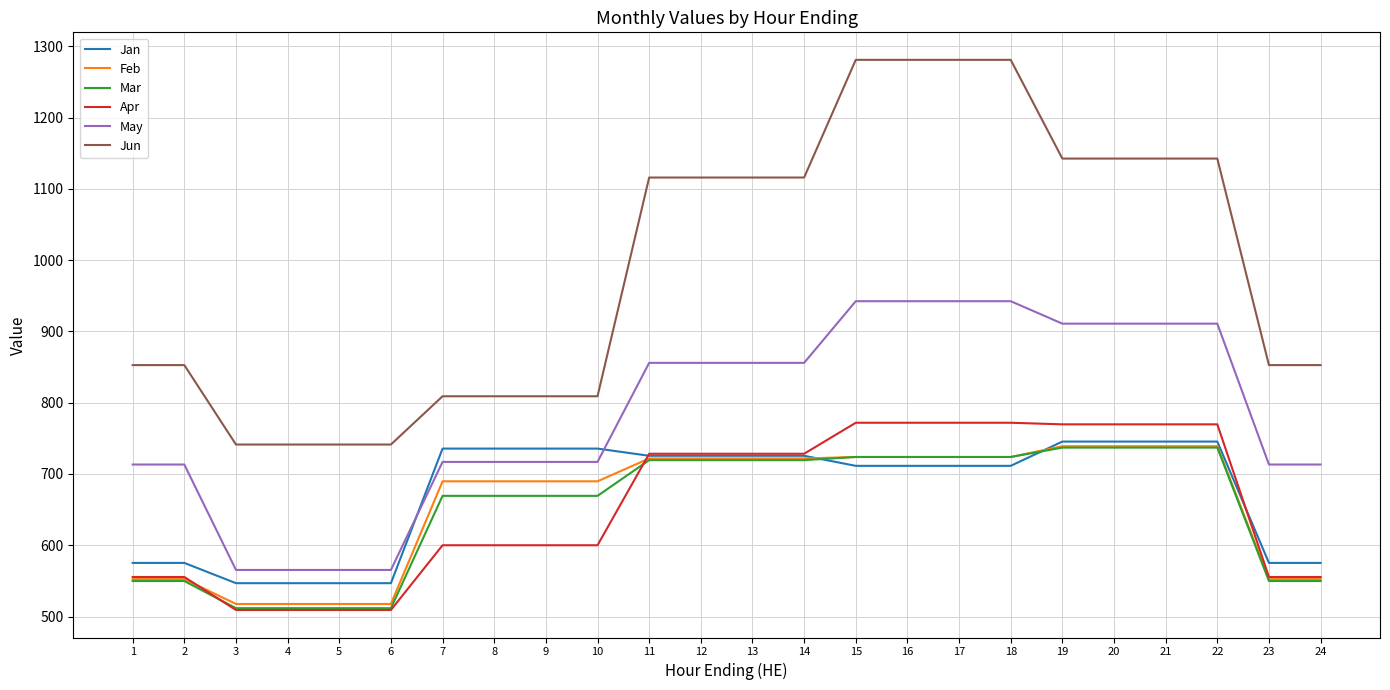

The value of Jan at 16 is 711.4. True or false?

True